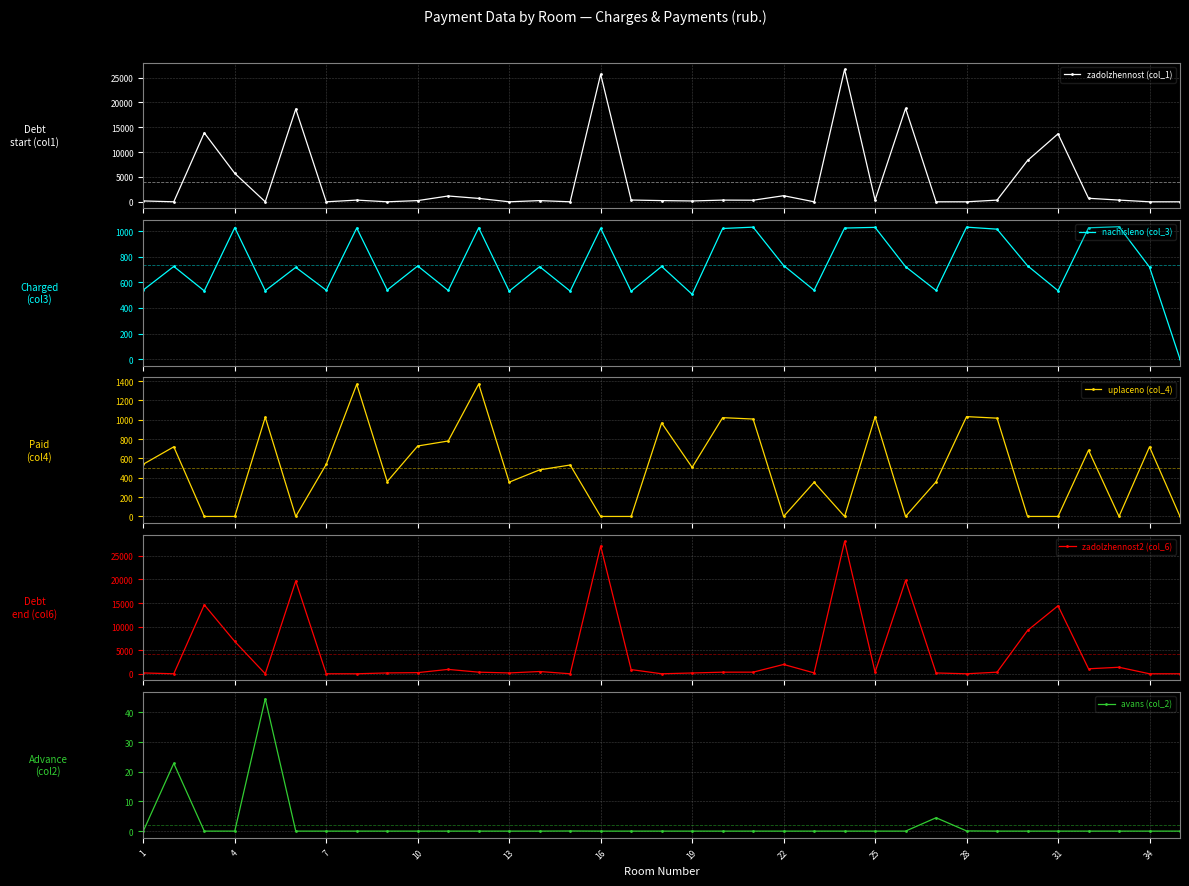

What is the value of the nachisleno (col_3) point at the 7th from the left?

538.8